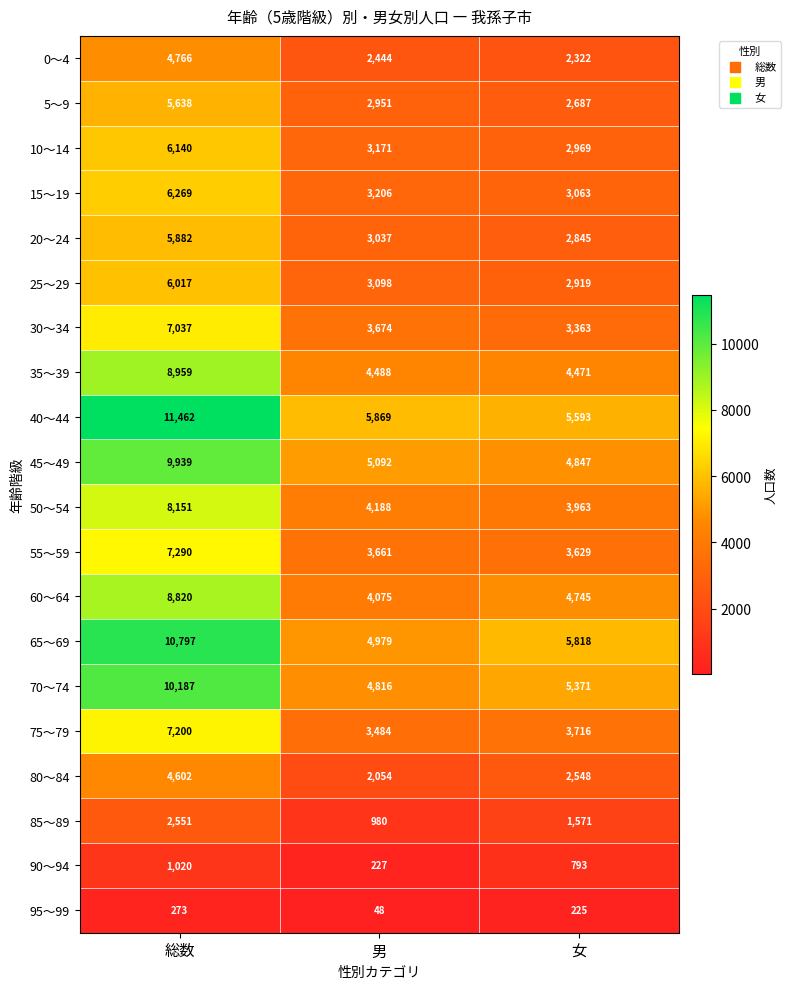

Which label corresponds to the largest value in the chart?

総数